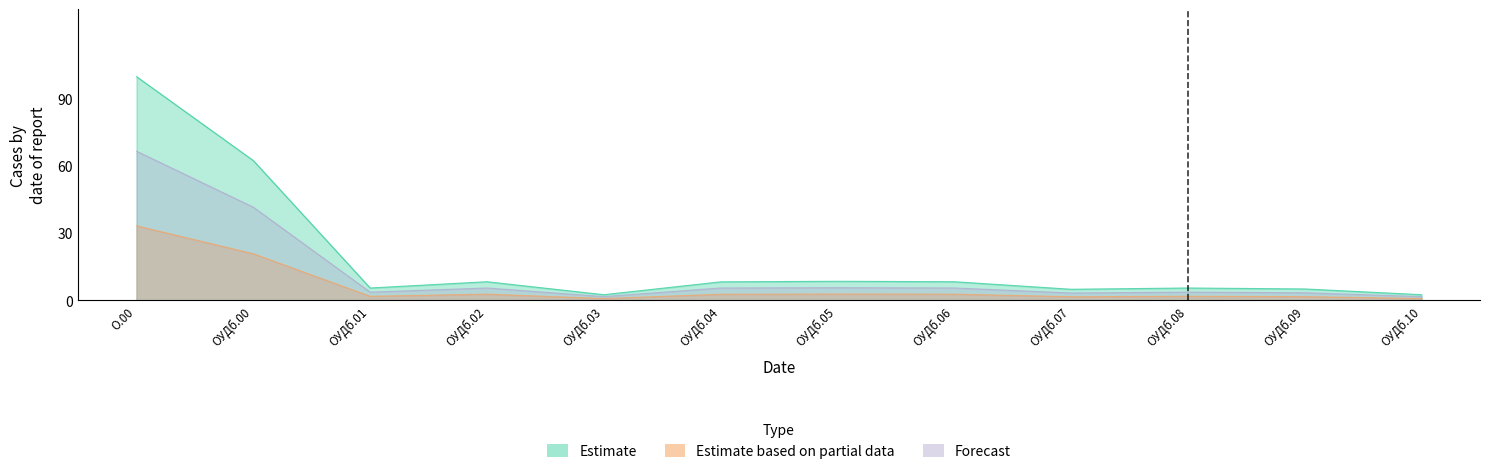

True or false: Forecast has more than 1 interior local peaks.

True